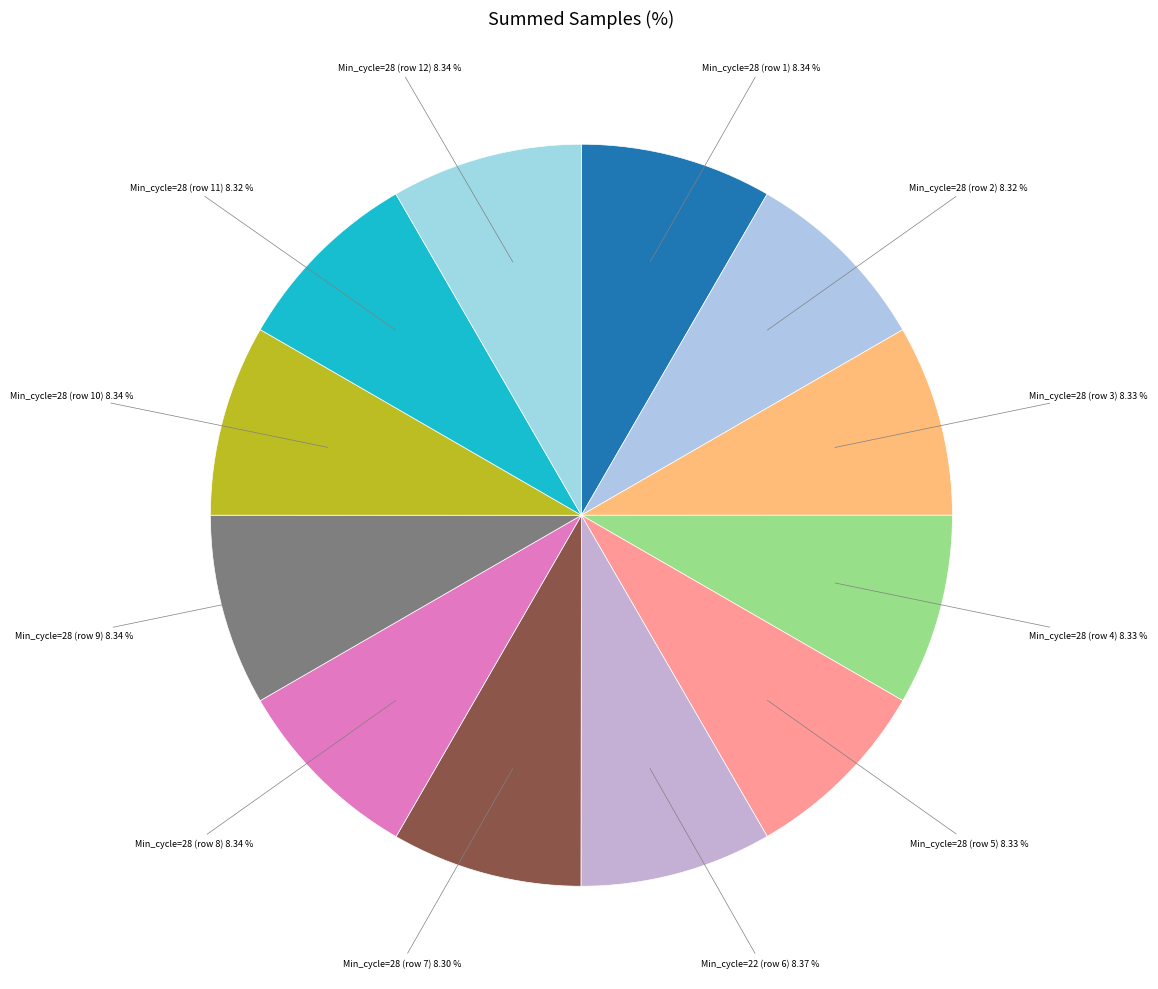

Combined, do Min_cycle=28 (row 8) and Min_cycle=28 (row 7) account for over 50%?

No